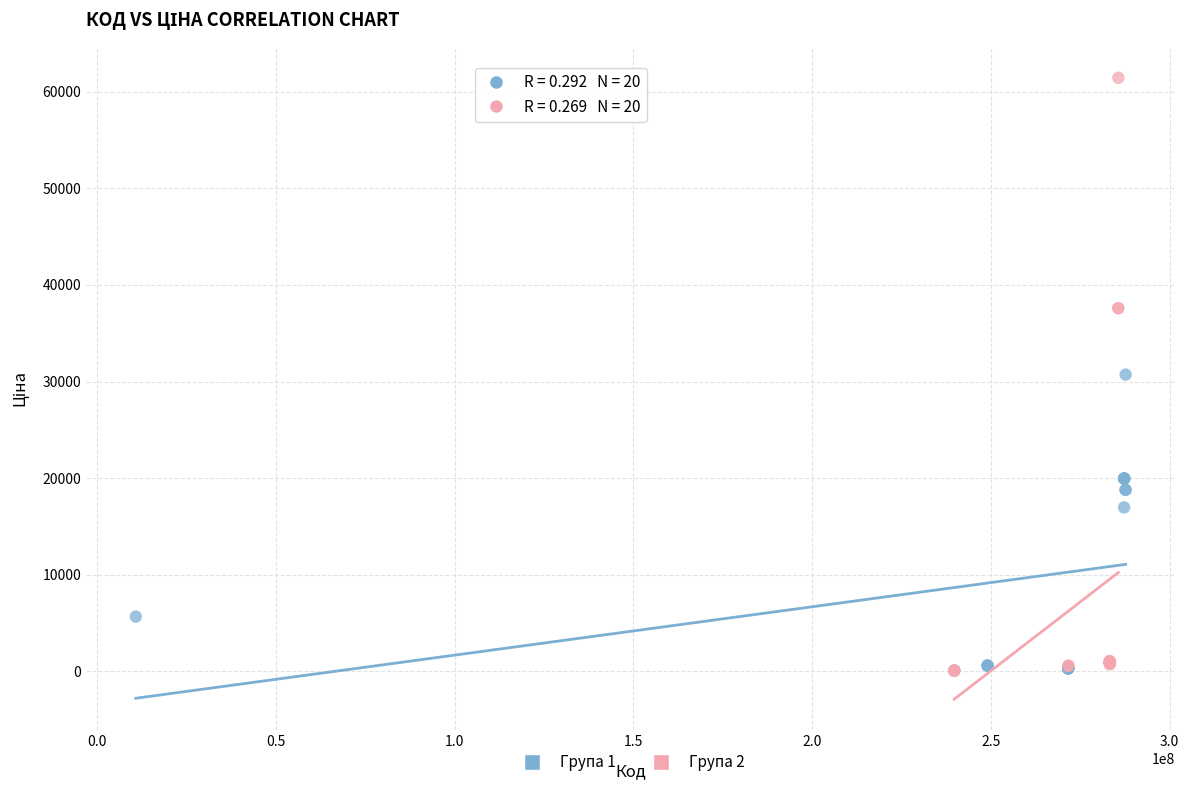

Which series contains the highest Y value?

Група 2